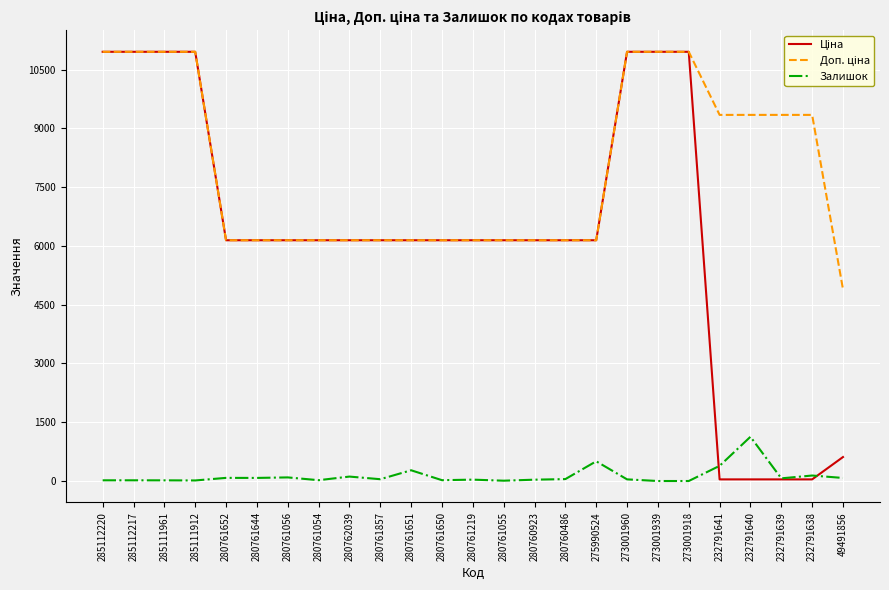

What is the greatest value displayed?

10952.0